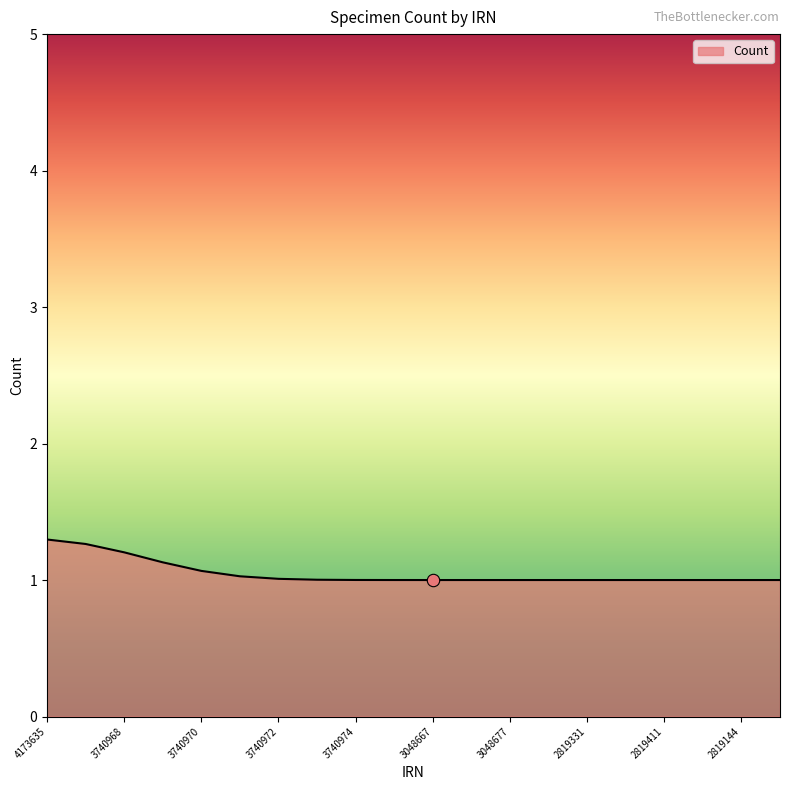

What is the minimum value shown in the chart?

1.0